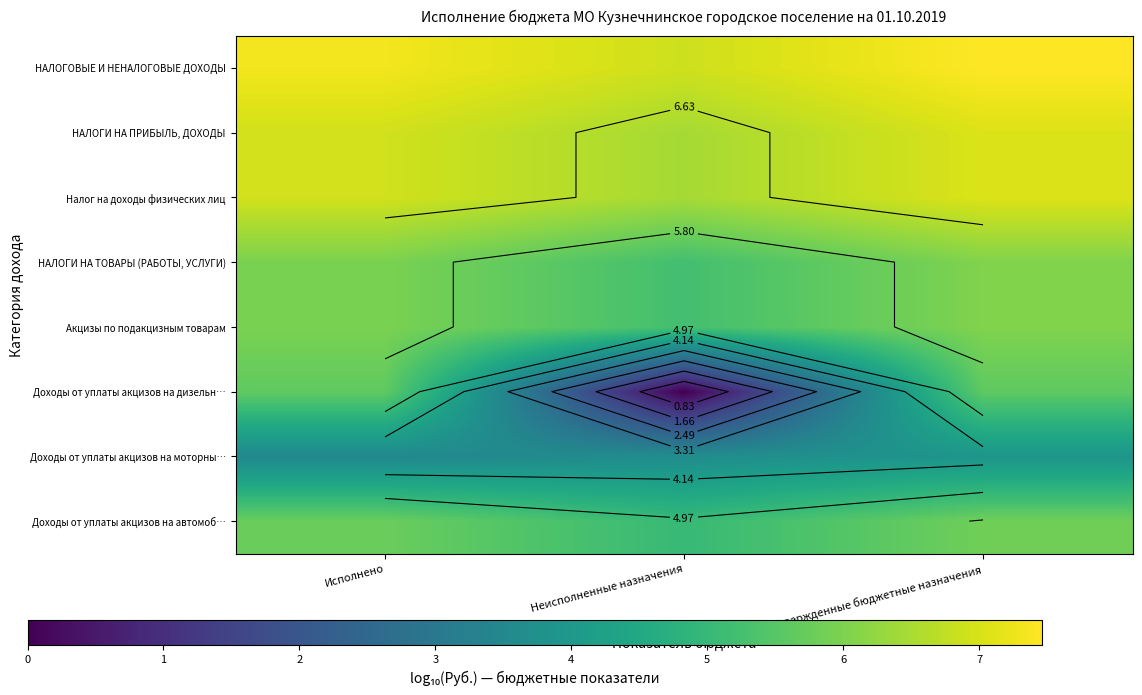

Is the value of НАЛОГОВЫЕ И НЕНАЛОГОВЫЕ ДОХОДЫ at Неисполненные назначения greater than the value of НАЛОГИ НА ТОВАРЫ (РАБОТЫ, УСЛУГИ) at Исполнено?

Yes